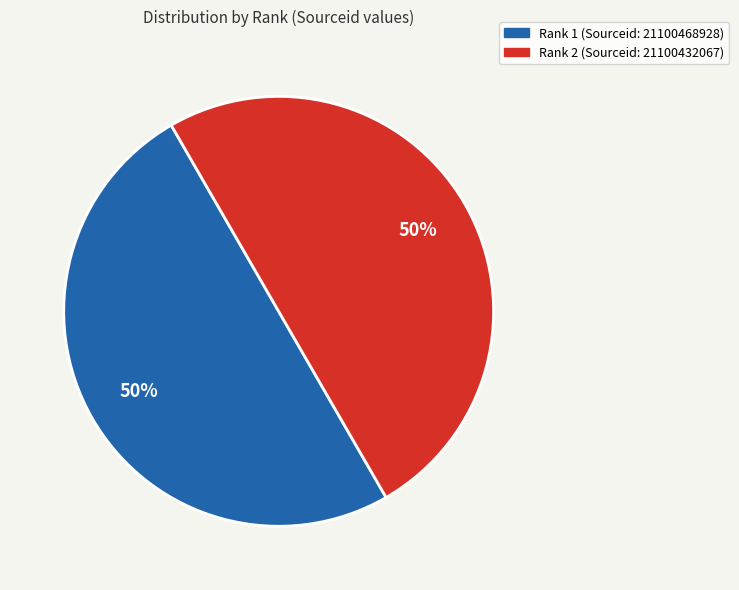

How many slices are in this pie chart?

2